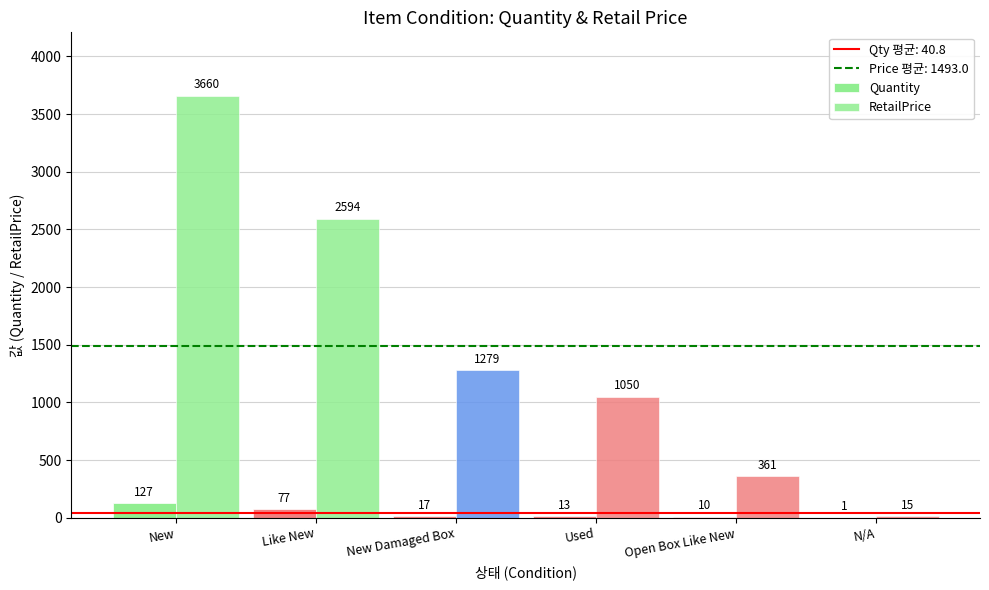

What is the spread (max minus min) of values at Like New?

2516.6